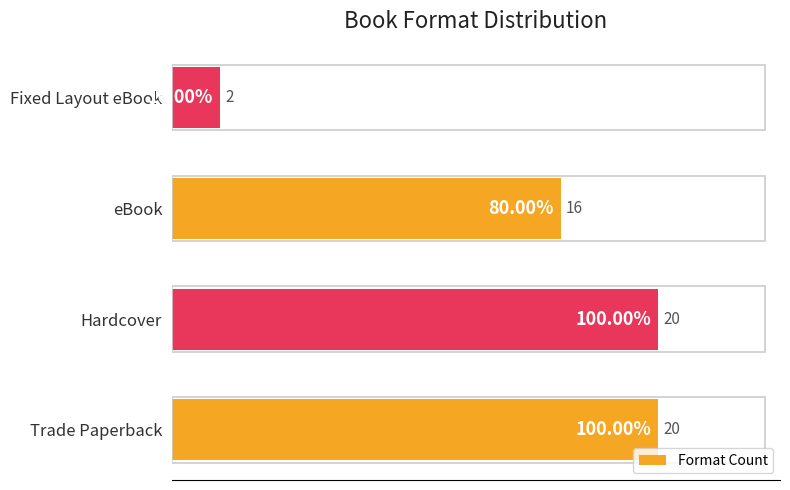

Between Fixed Layout eBook and Hardcover, which is larger?

Hardcover